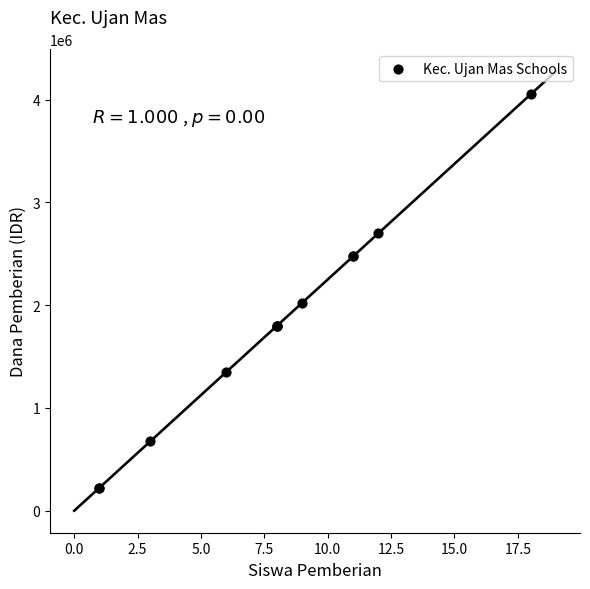

What Y value in the scatter plot is closest to 2137500?

2025000